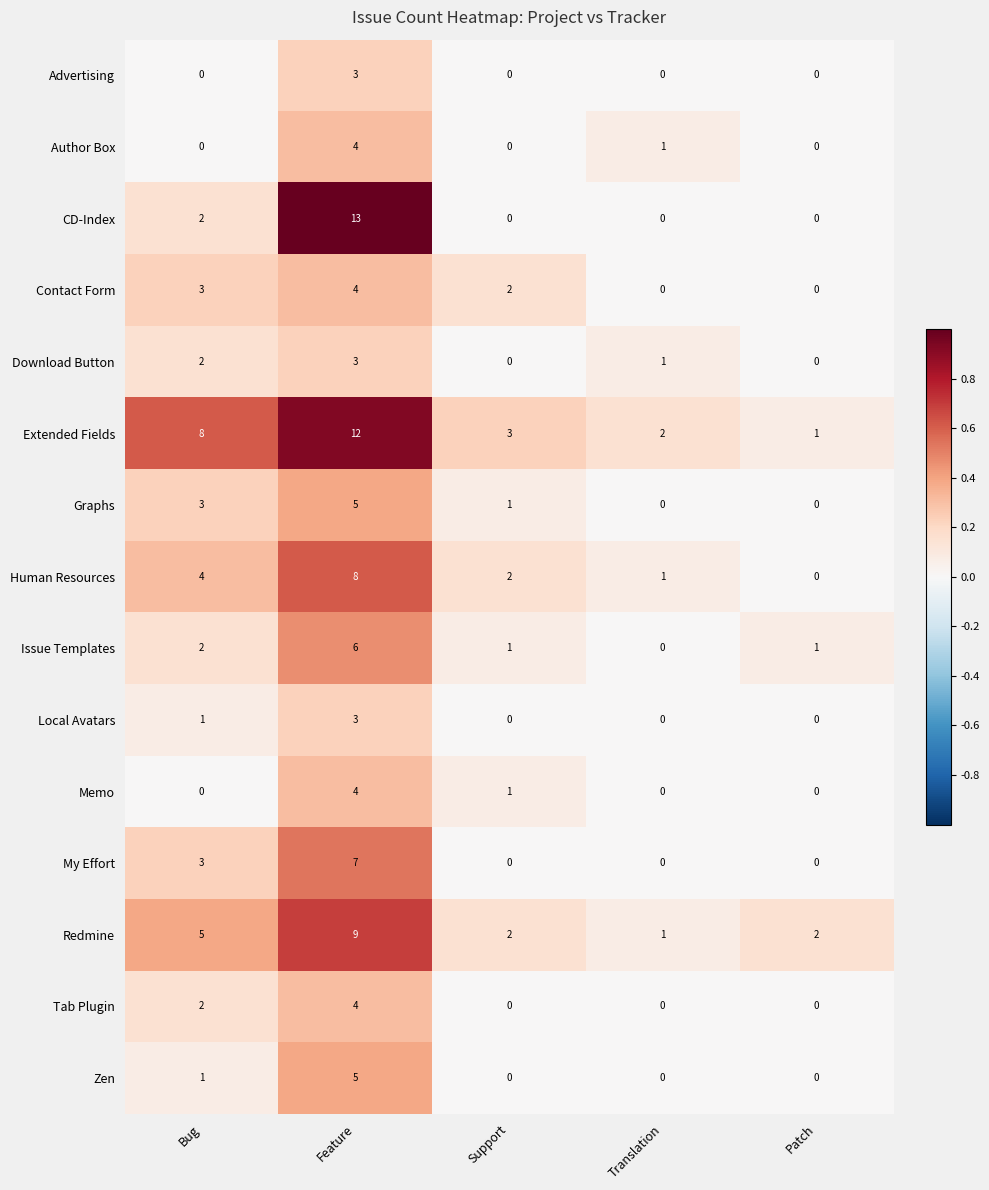

How many values in Download Button are above zero?

3